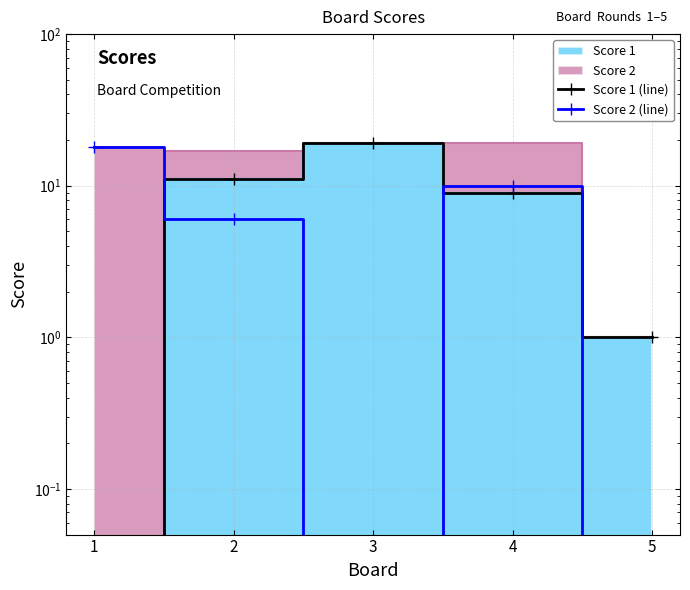

What is the spread (max minus min) of values at 2?

5